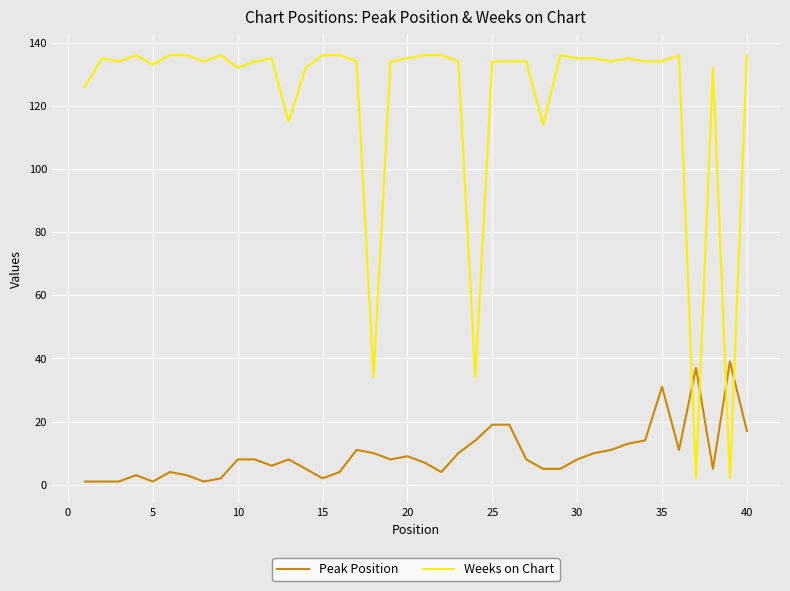

Does the chart display data point markers on the line(s)?

No